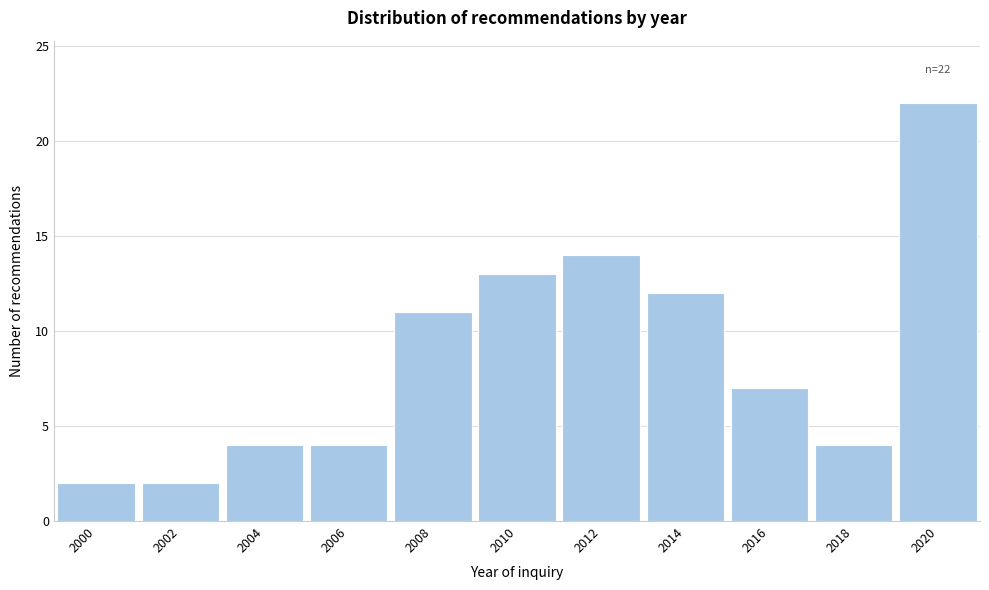

Reading left to right, extract all data points from this chart.

2	2	4	4	11	13	14	12	7	4	22